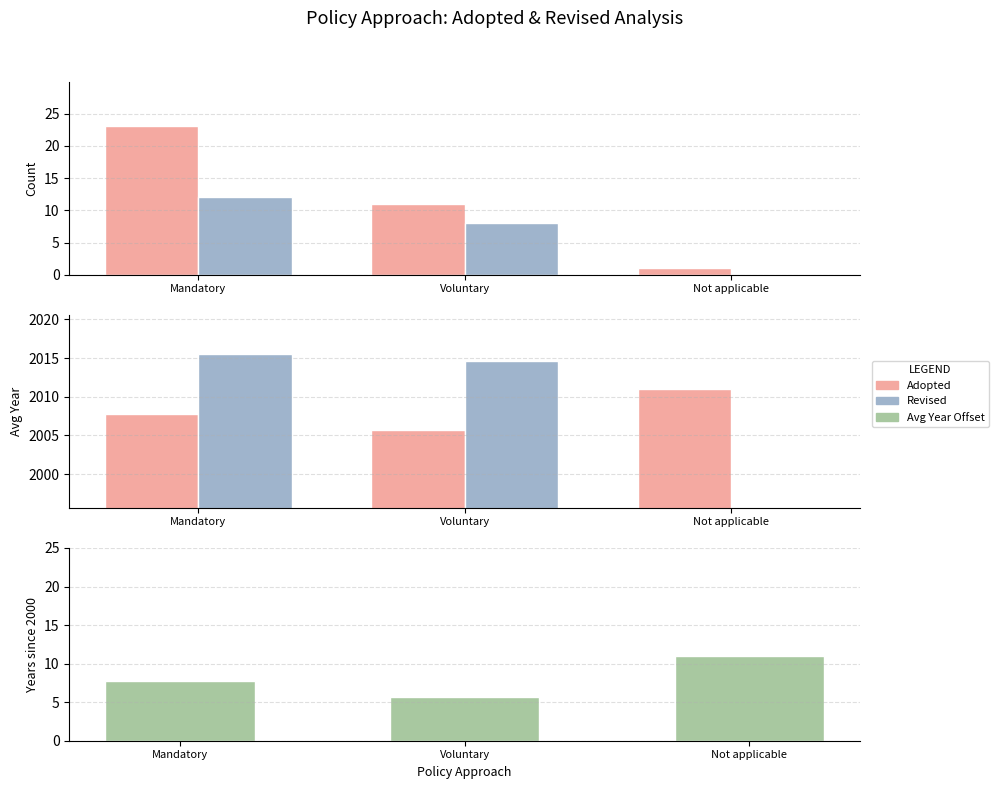

How many data points in Avg Revised Year are less than 2014?

1